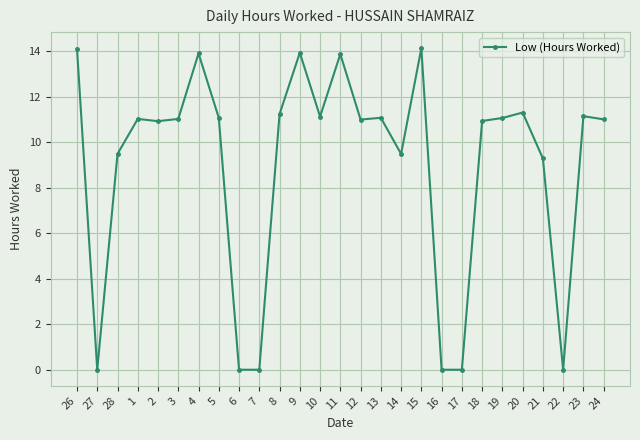

What is the label of the 2nd point from the right?

23